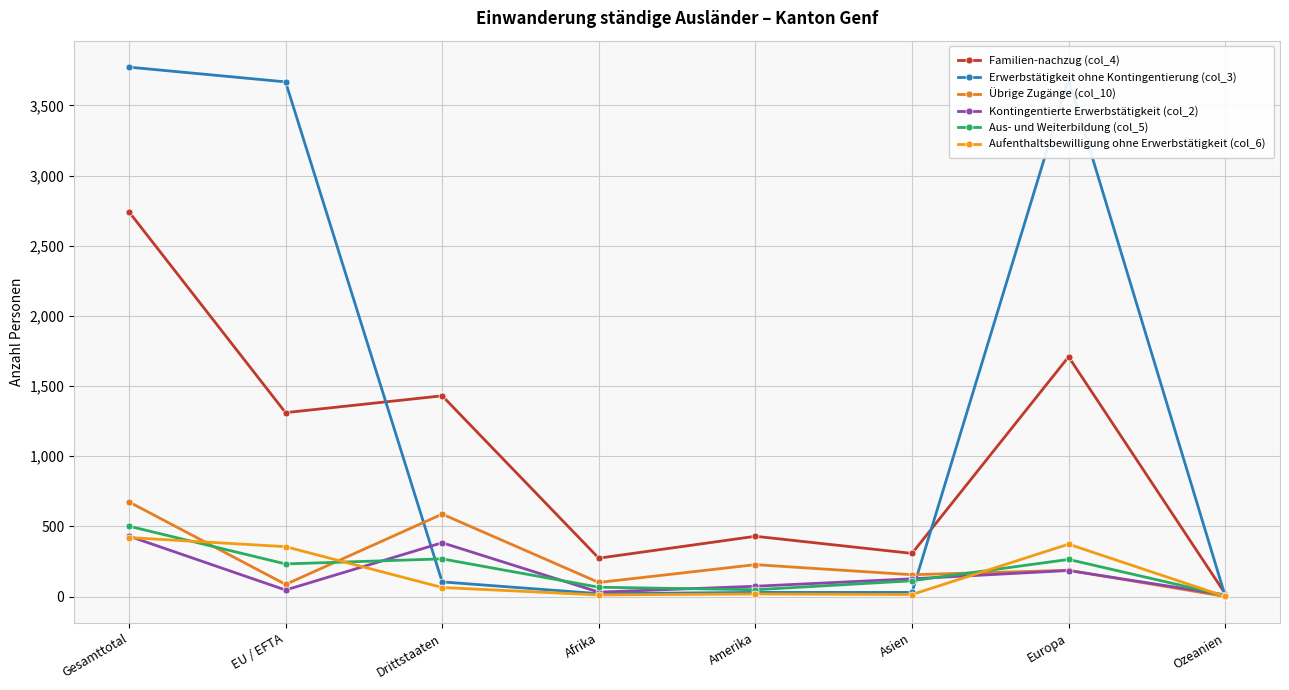

What is the label of the 3rd point from the right?

Asien